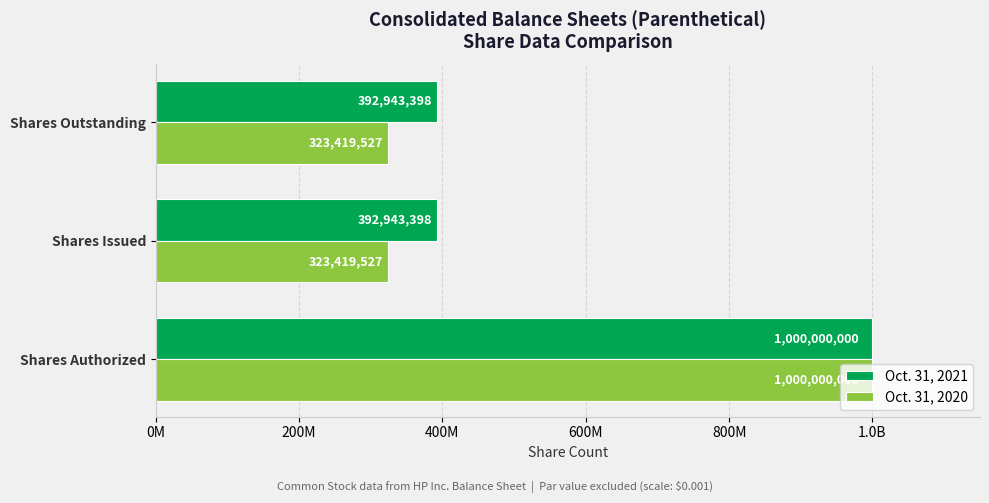

What is the value of the Oct. 31, 2021 bar at the 3rd from the left?

392943398